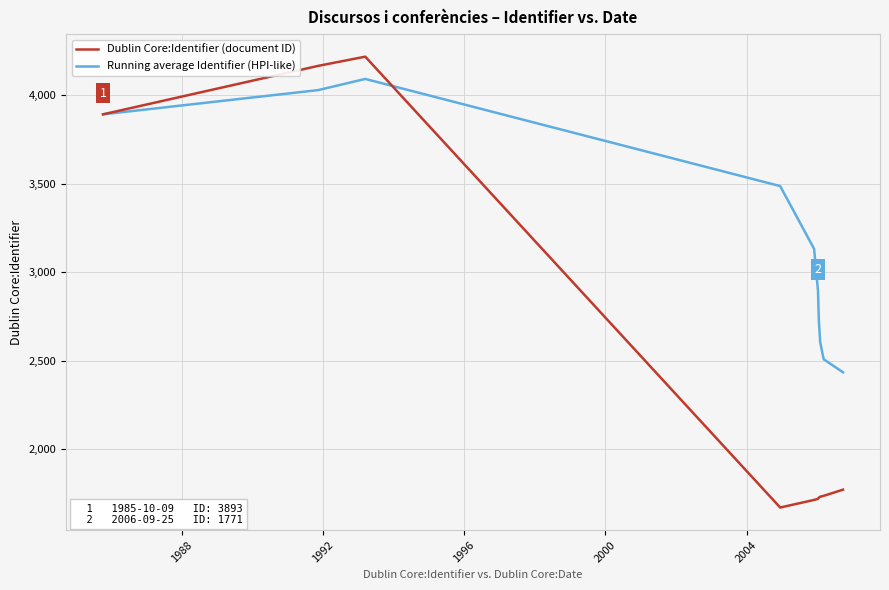

Which series has the widest spread of values?

Dublin Core:Identifier (document ID)